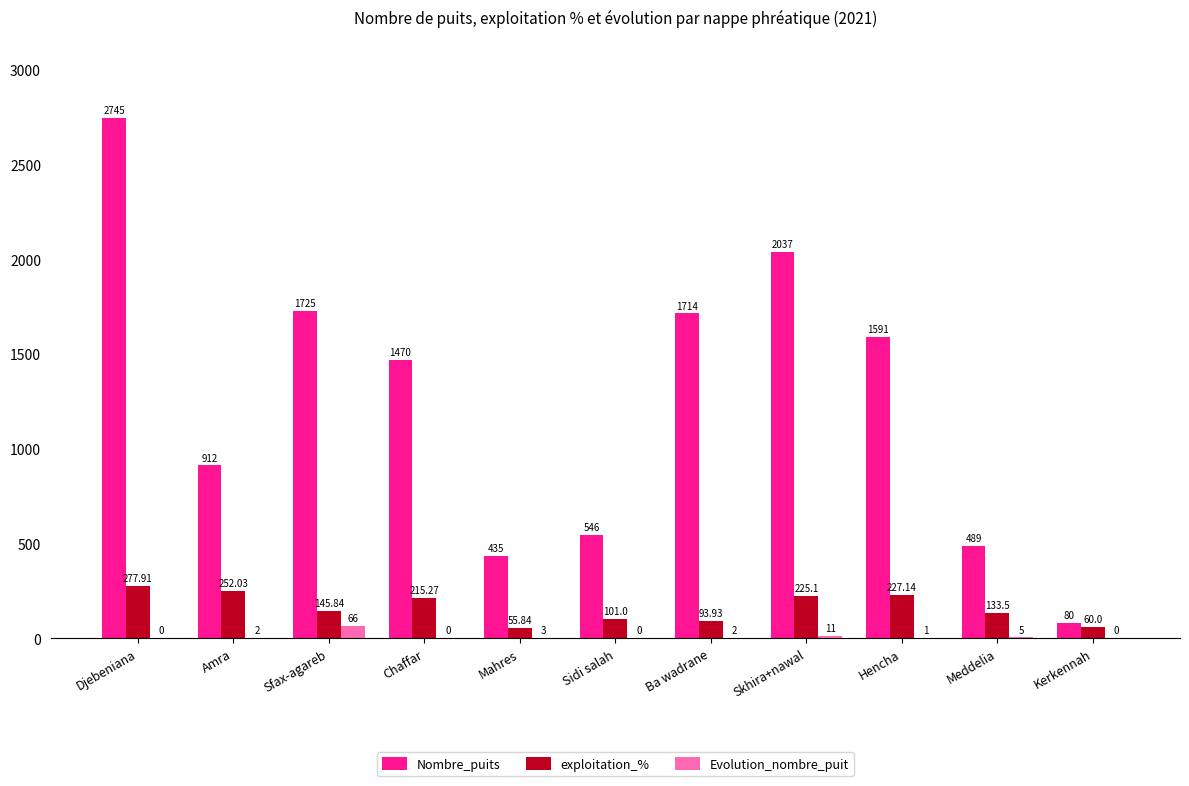

What is the difference between the exploitation_% values at Amra and Chaffar?

36.8